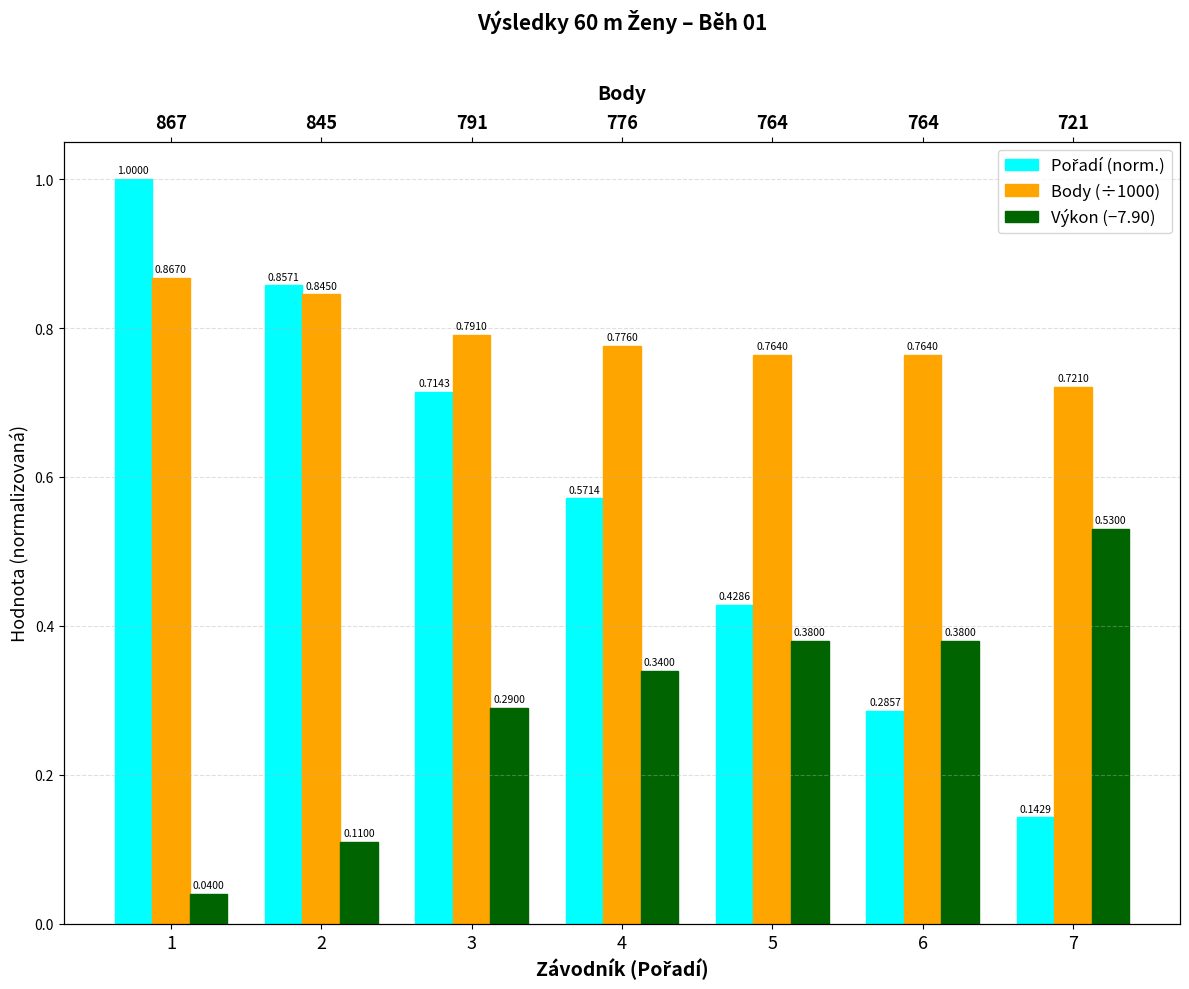

What is the total value across all series at 7?

1.4